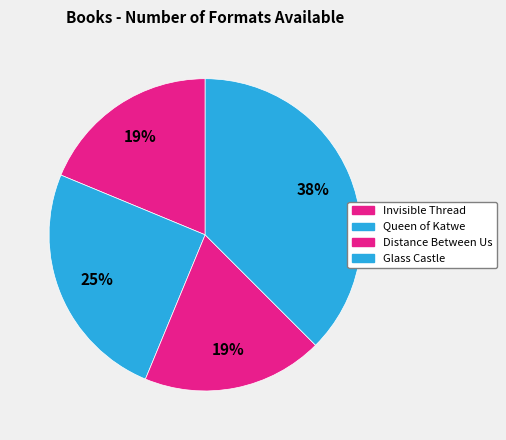

What percentage is the Queen of Katwe slice, to the nearest percent?

25%